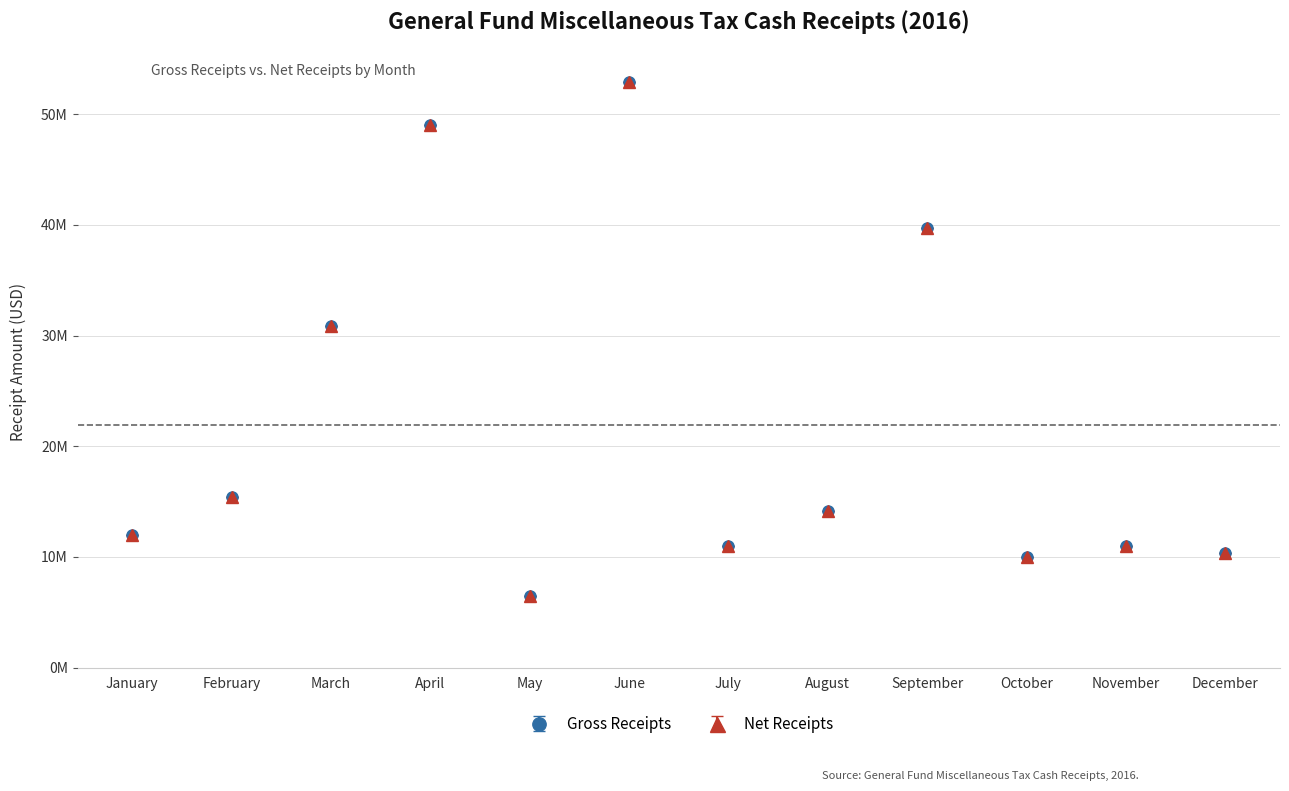

What are all the series names shown in the legend?

Gross Receipts, Net Receipts